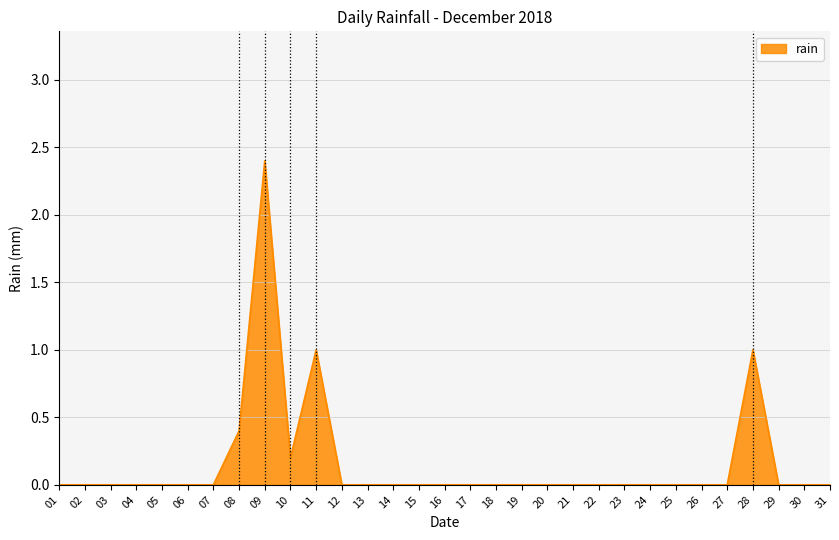

The chart shows a value of -0.8 at 03. True or false?

False